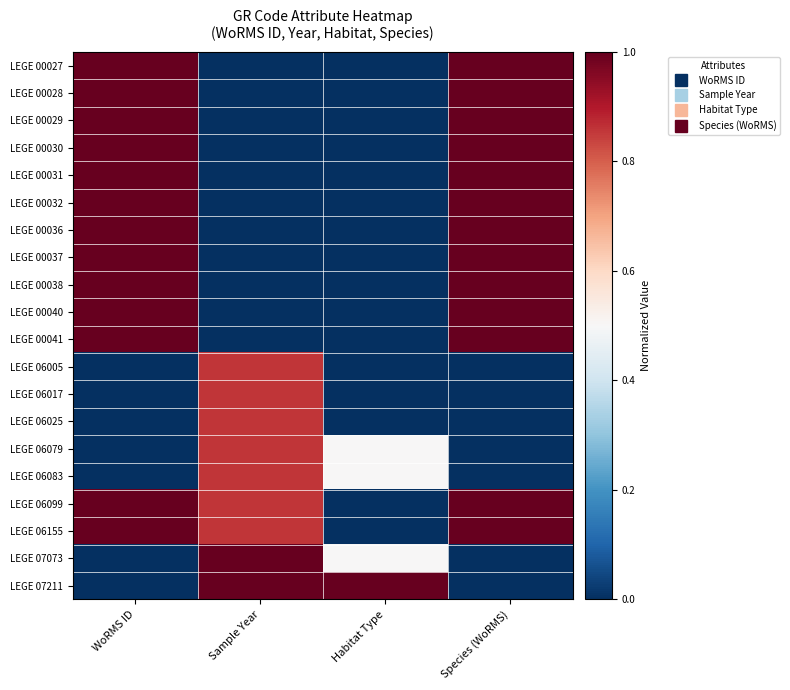

How many series are shown in this chart?

20